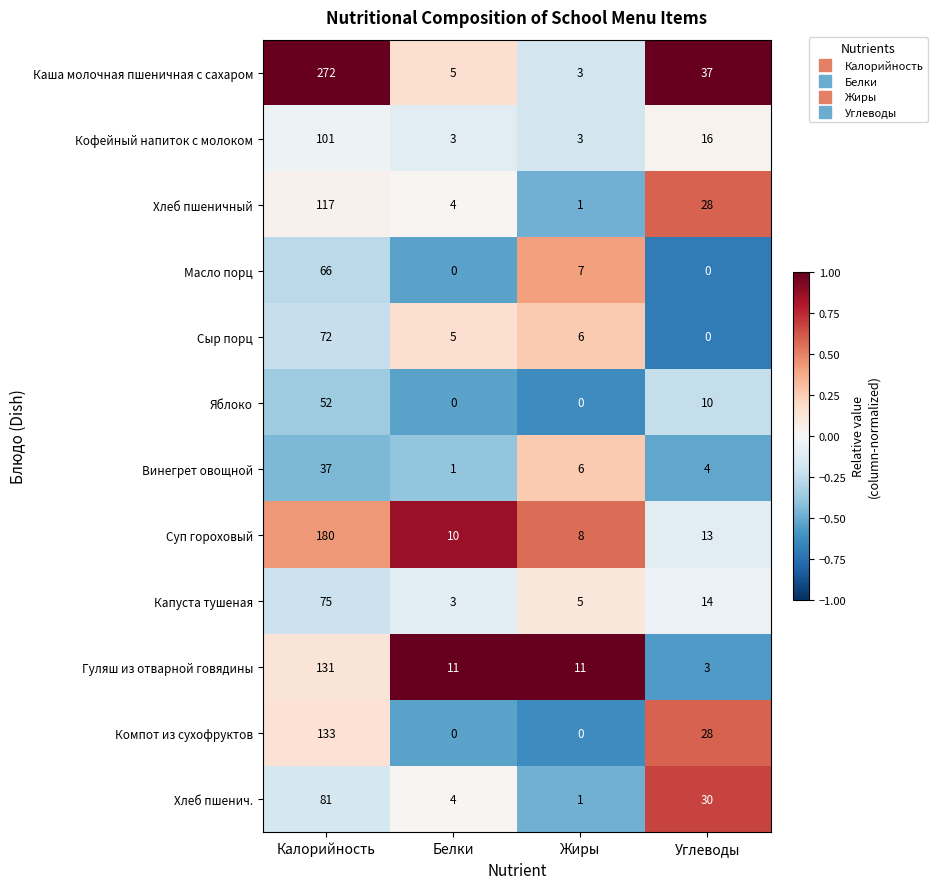

The value of Яблоко at Углеводы is 10. True or false?

True